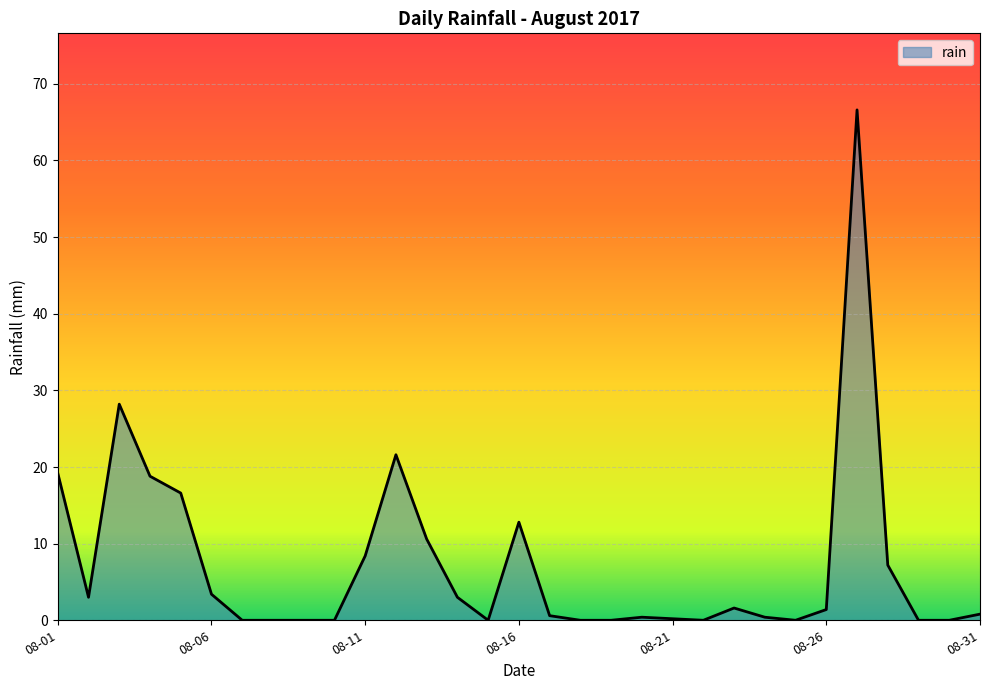

True or false: there are more than 1 points higher than both neighbors.

True